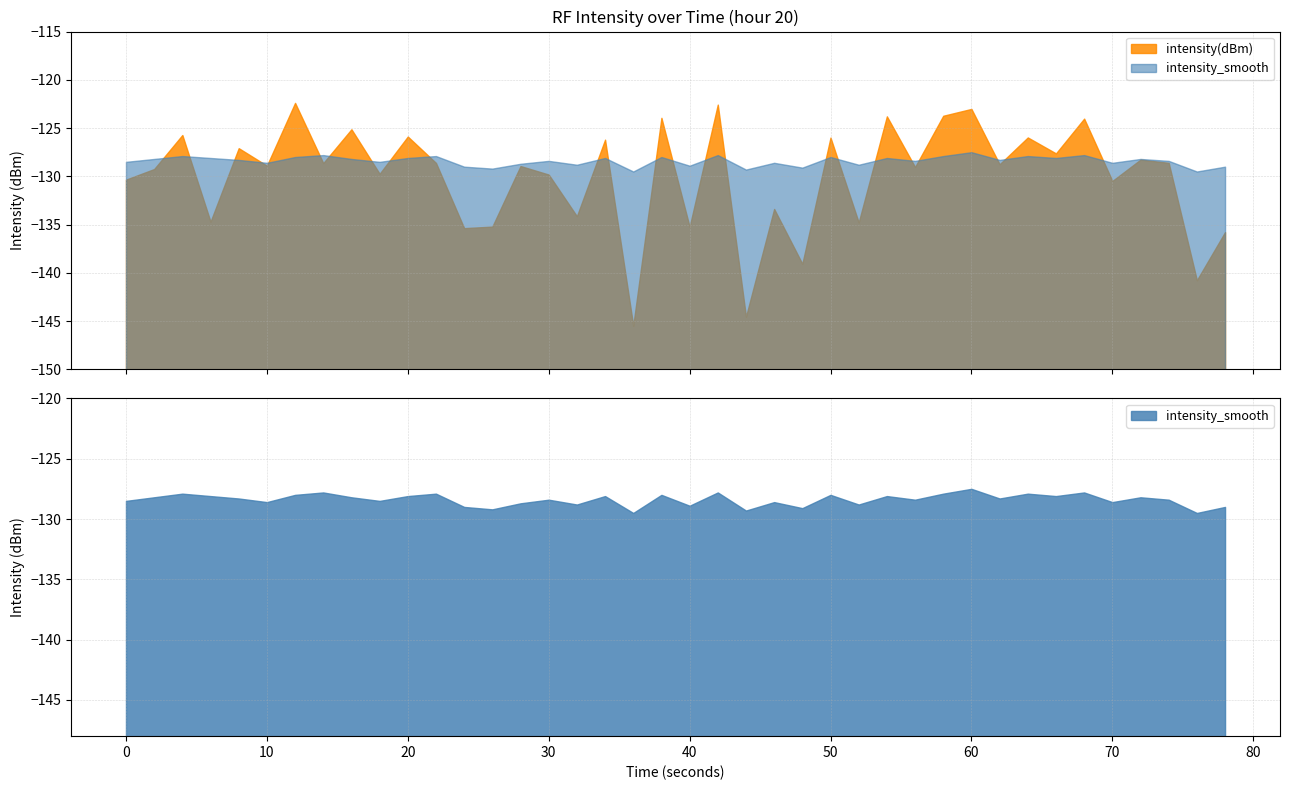

Which series has the largest total across all categories?

intensity_smooth